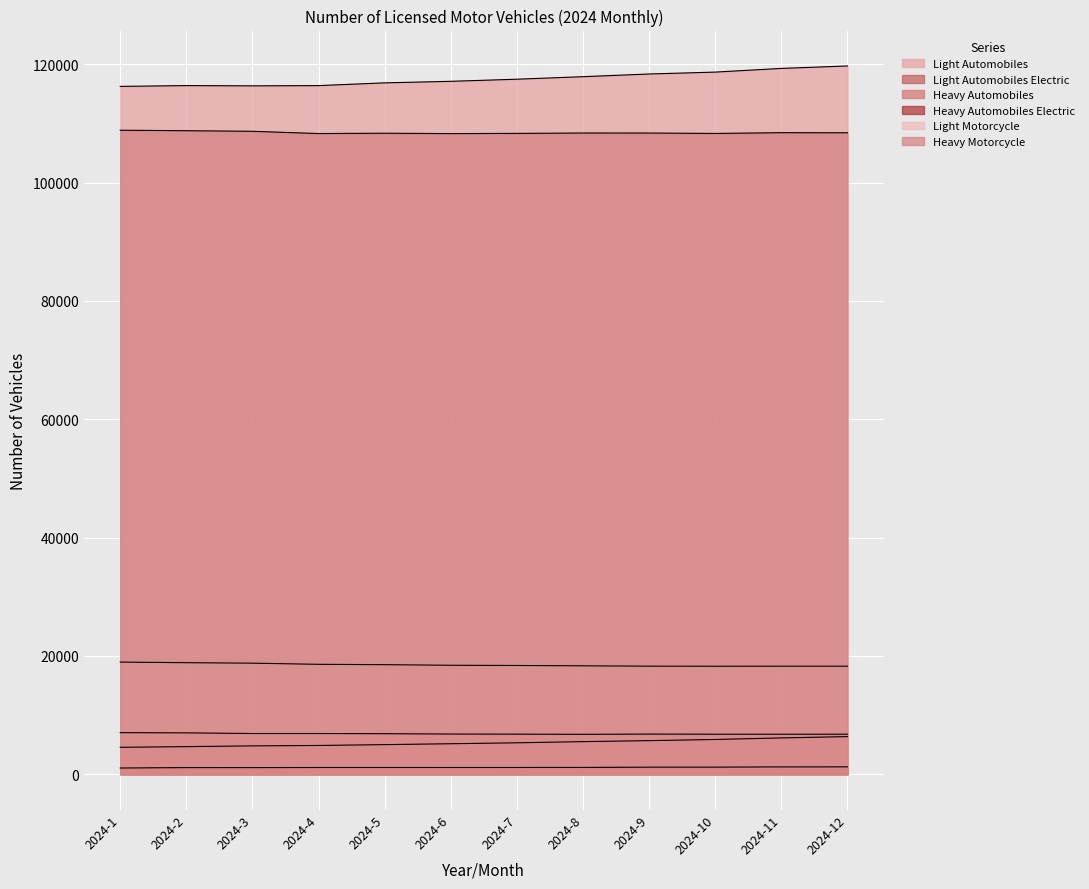

Reading right to left, extract all data points from this chart.

Light Automobiles: 2024-12=119698	2024-11=119285	2024-10=118662	2024-9=118341	2024-8=117888	2024-7=117459	2024-6=117103	2024-5=116842	2024-4=116379	2024-3=116337	2024-2=116381	2024-1=116246
Light Automobiles Electric: 2024-12=6353	2024-11=6130	2024-10=5867	2024-9=5670	2024-8=5501	2024-7=5304	2024-6=5148	2024-5=4996	2024-4=4854	2024-3=4785	2024-2=4656	2024-1=4545
Heavy Automobiles: 2024-12=6759	2024-11=6754	2024-10=6757	2024-9=6778	2024-8=6740	2024-7=6766	2024-6=6786	2024-5=6844	2024-4=6872	2024-3=6873	2024-2=6983	2024-1=7019
Heavy Automobiles Electric: 2024-12=1238	2024-11=1232	2024-10=1192	2024-9=1188	2024-8=1143	2024-7=1134	2024-6=1132	2024-5=1130	2024-4=1129	2024-3=1116	2024-2=1115	2024-1=1045
Light Motorcycle: 2024-12=18250	2024-11=18248	2024-10=18243	2024-9=18256	2024-8=18314	2024-7=18372	2024-6=18408	2024-5=18510	2024-4=18569	2024-3=18763	2024-2=18844	2024-1=18948
Heavy Motorcycle: 2024-12=108406	2024-11=108421	2024-10=108291	2024-9=108364	2024-8=108366	2024-7=108302	2024-6=108265	2024-5=108330	2024-4=108275	2024-3=108657	2024-2=108757	2024-1=108836